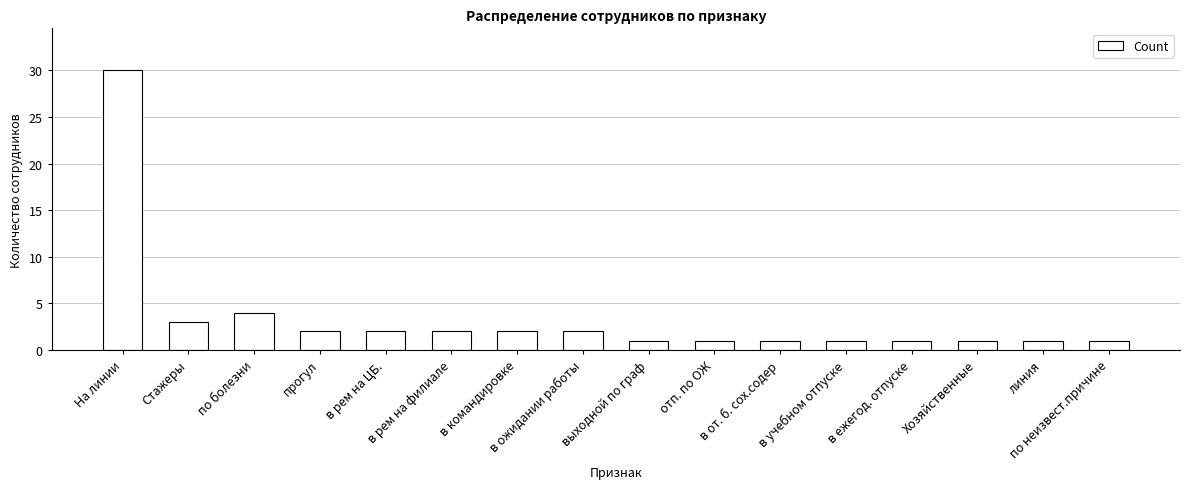

Which label corresponds to the largest value in the chart?

На линии